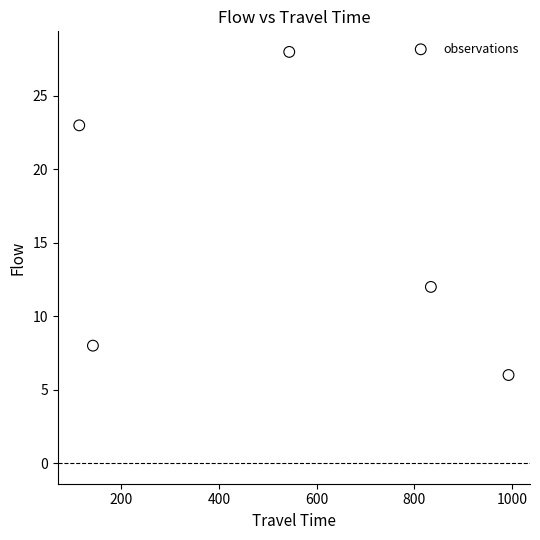

What Y value in the scatter plot is closest to 17?

12